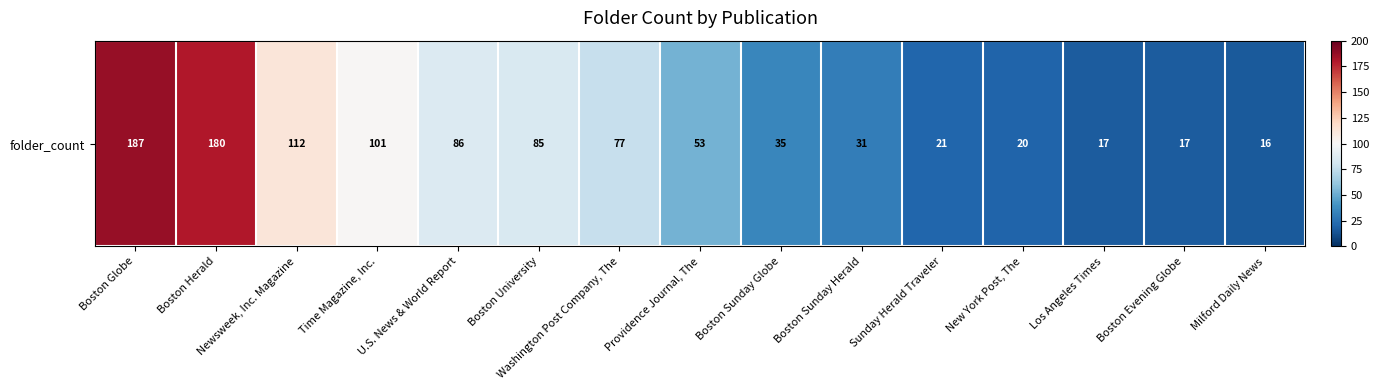

What is the difference between the maximum and second lowest values?

170